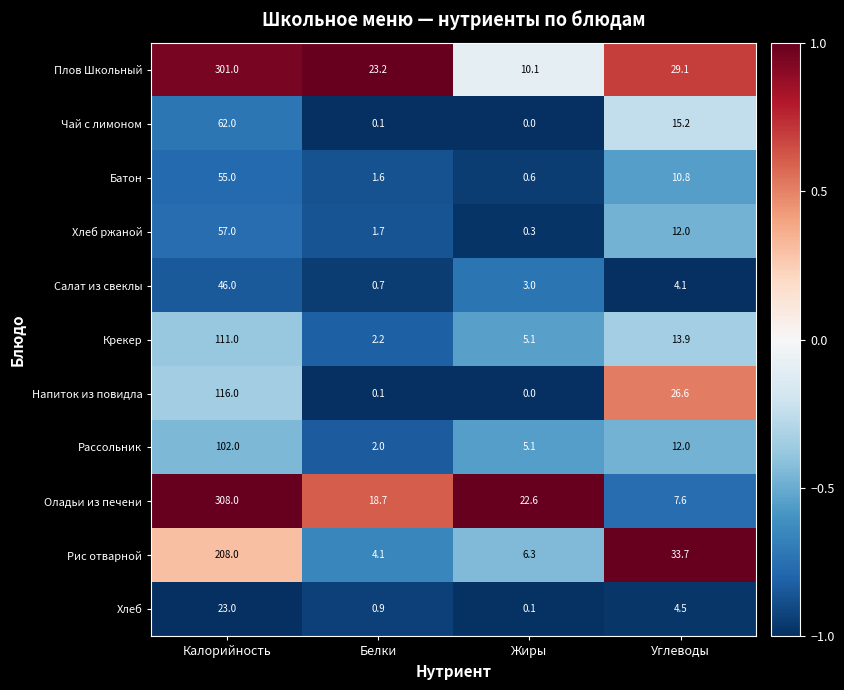

At which label does Крекер reach its peak?

Калорийность